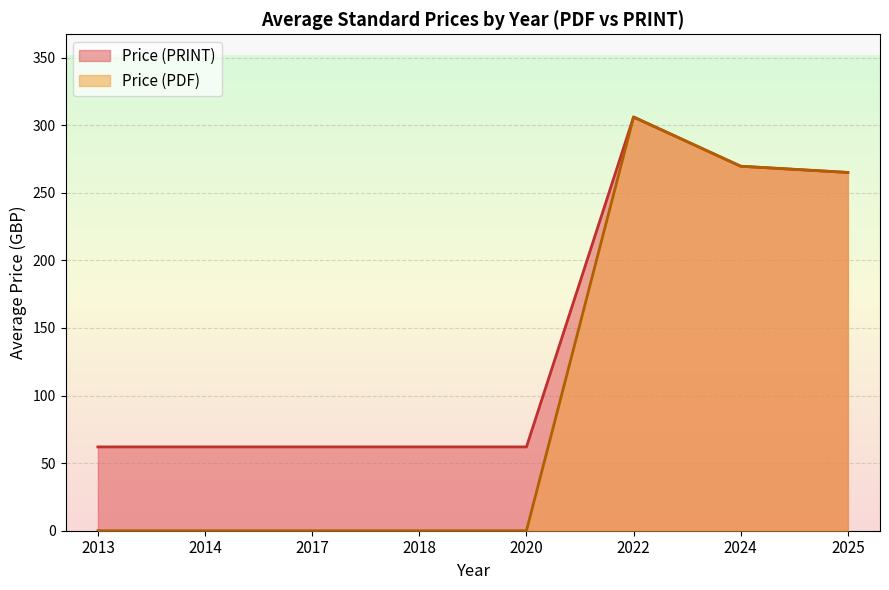

True or false: Price (PRINT) has more than 0 interior local peaks.

True